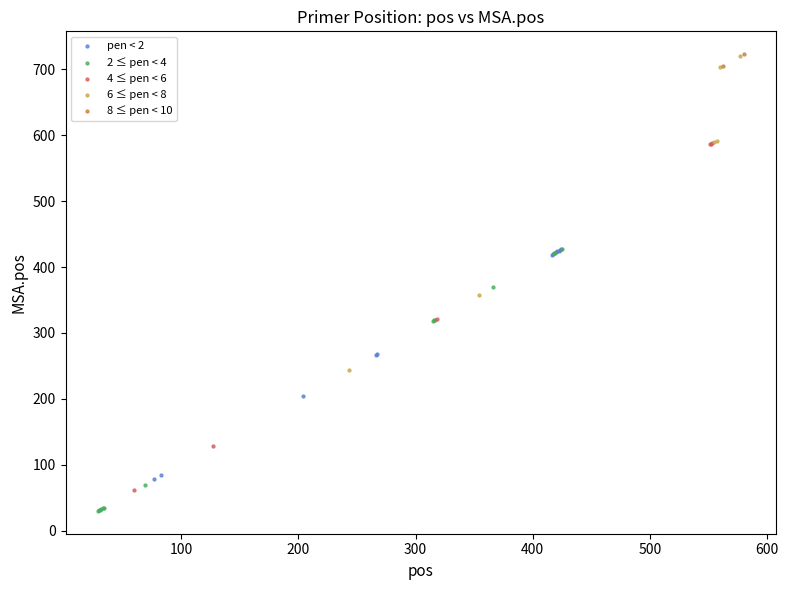

What are all the series names shown in the legend?

pen < 2, 2 ≤ pen < 4, 4 ≤ pen < 6, 6 ≤ pen < 8, 8 ≤ pen < 10